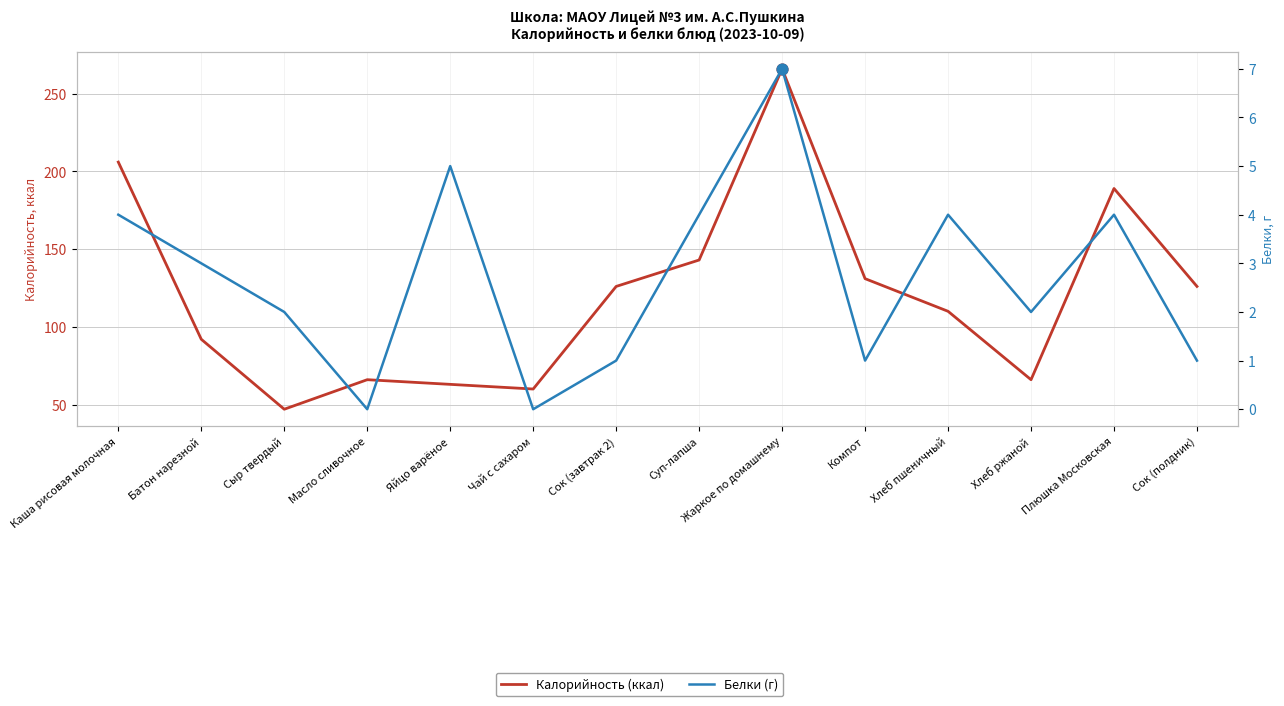

What is the total value across all series at Суп-лапша?

147